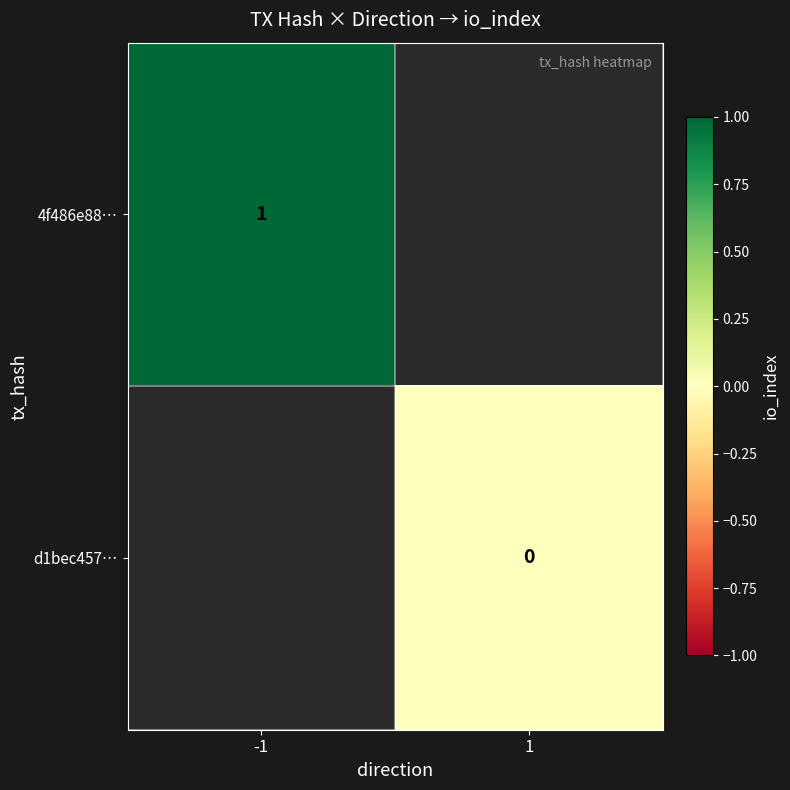

Is the value of d1bec457… at 1 greater than the value of 4f486e88… at -1?

No